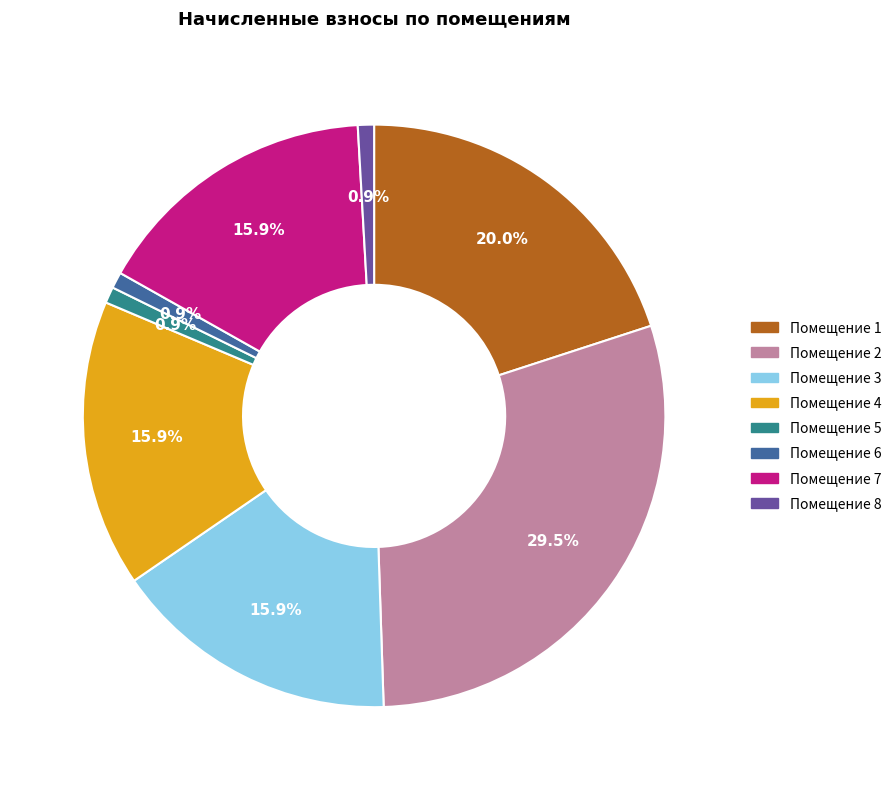

What is the ratio of the value at Помещение 3 to the value at Помещение 1?

0.8